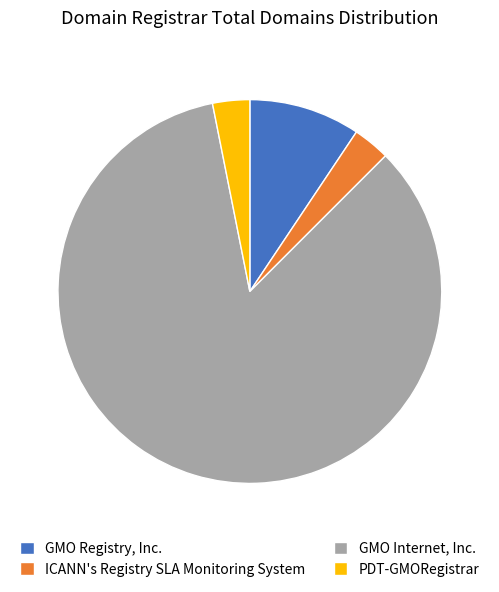

True or false: GMO Internet, Inc. accounts for 75% of the total.

False